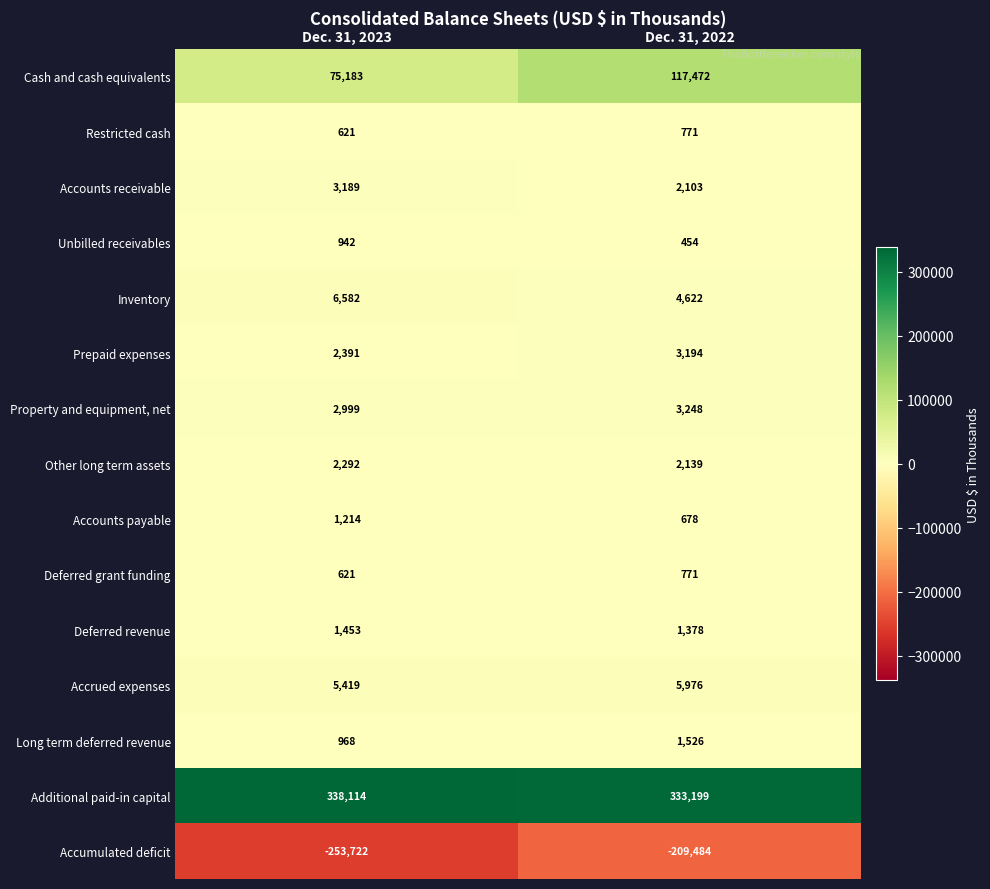

List the labels in order of Inventory value, largest first.

Dec. 31, 2023, Dec. 31, 2022